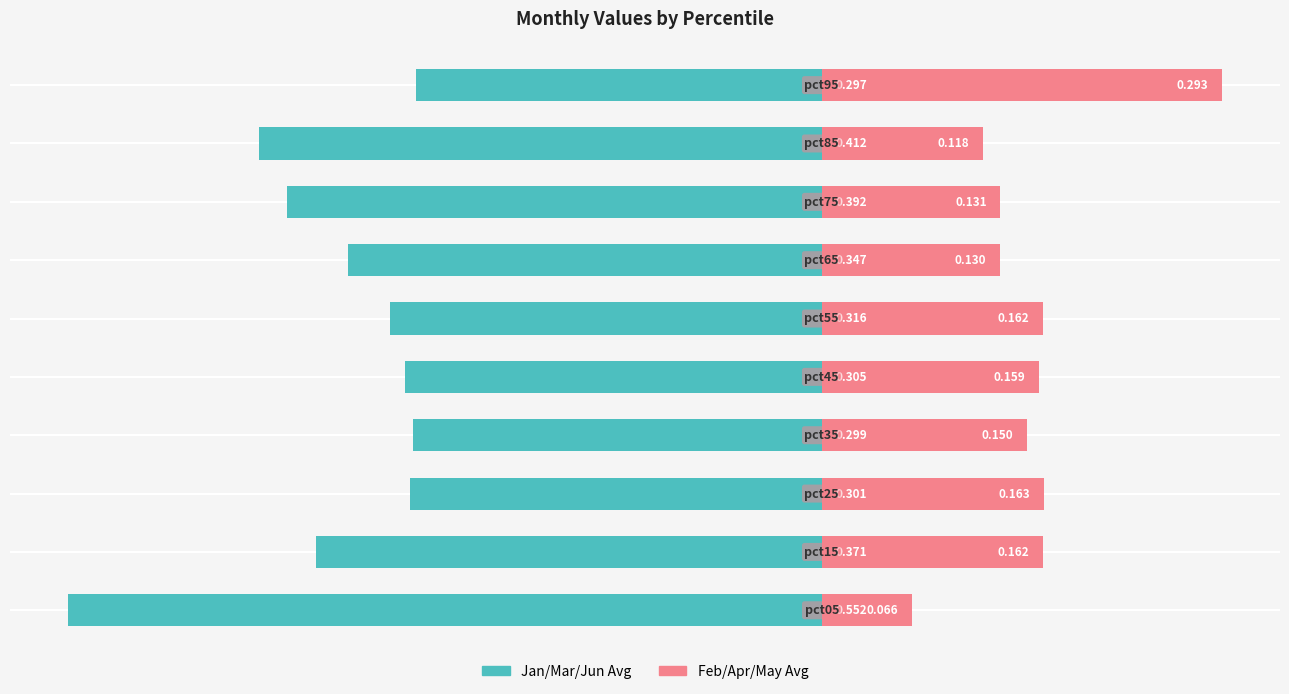

What is the spread (max minus min) of values at −0.6?

0.6